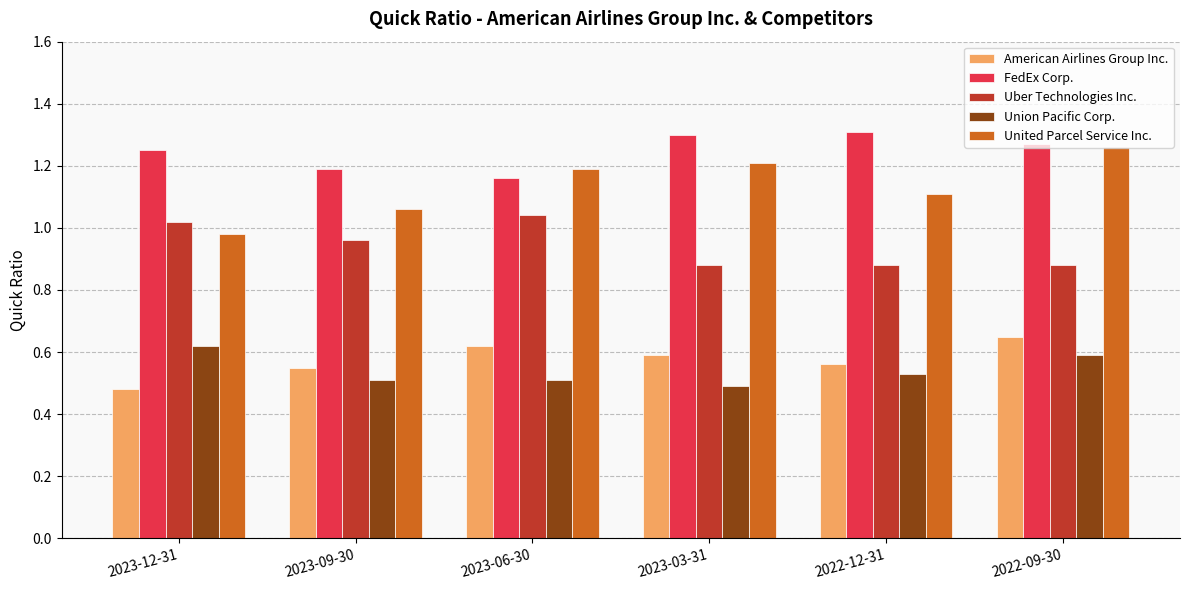

What is the spread (max minus min) of values at 2022-12-31?

0.8